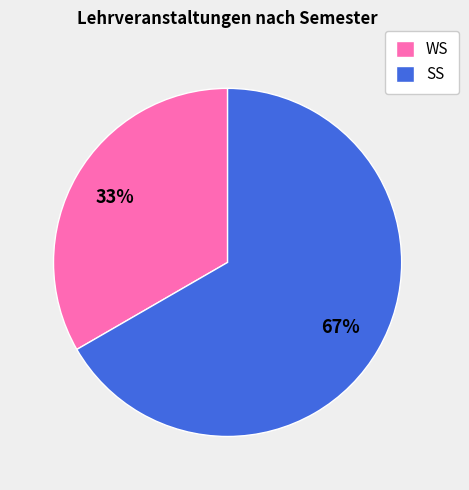

Which slice is the smallest?

WS